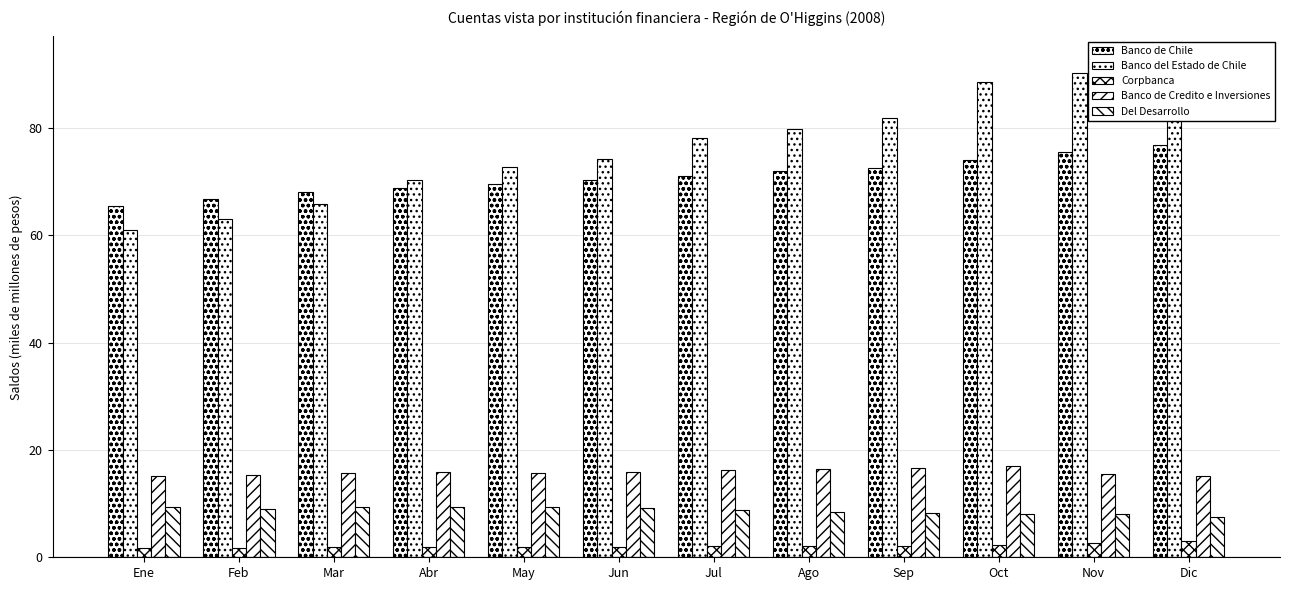

What is the label of the 8th bar from the left?

Ago